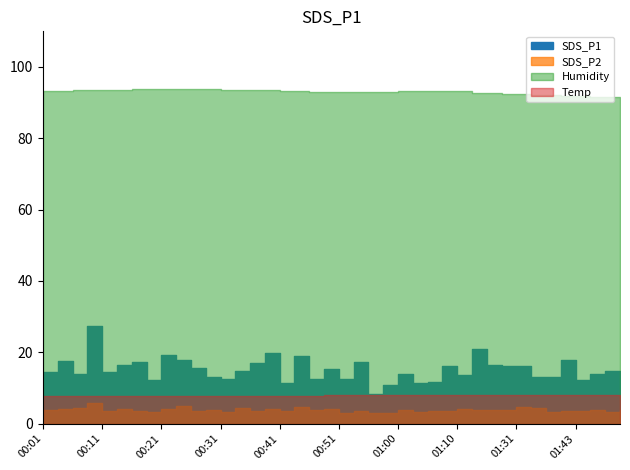

What is the average value of the SDS_P1 series?

15.1